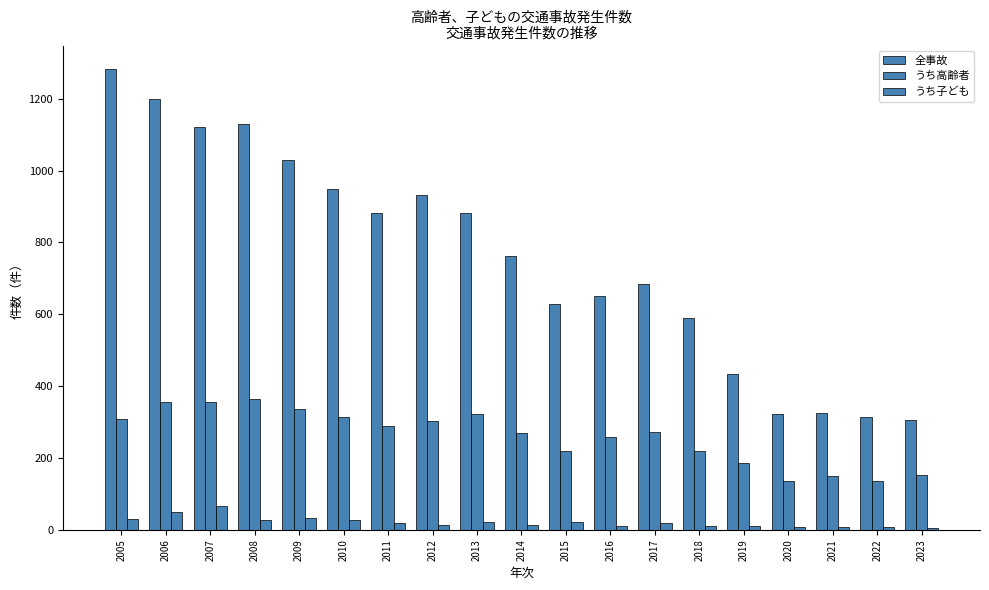

How many bars are there in each group?

3